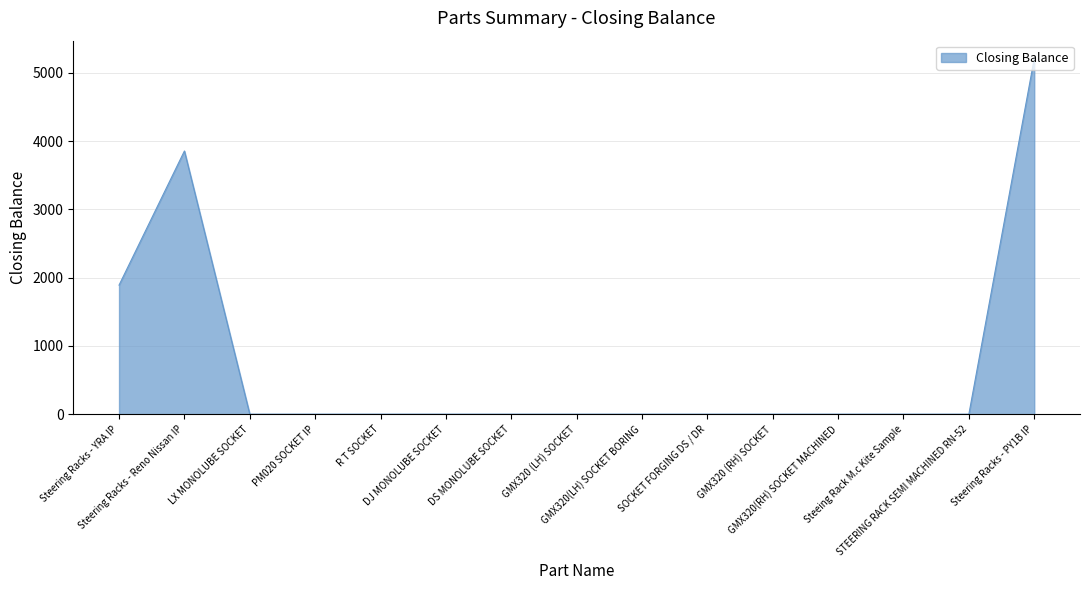

What is the maximum value shown in the chart?

5210